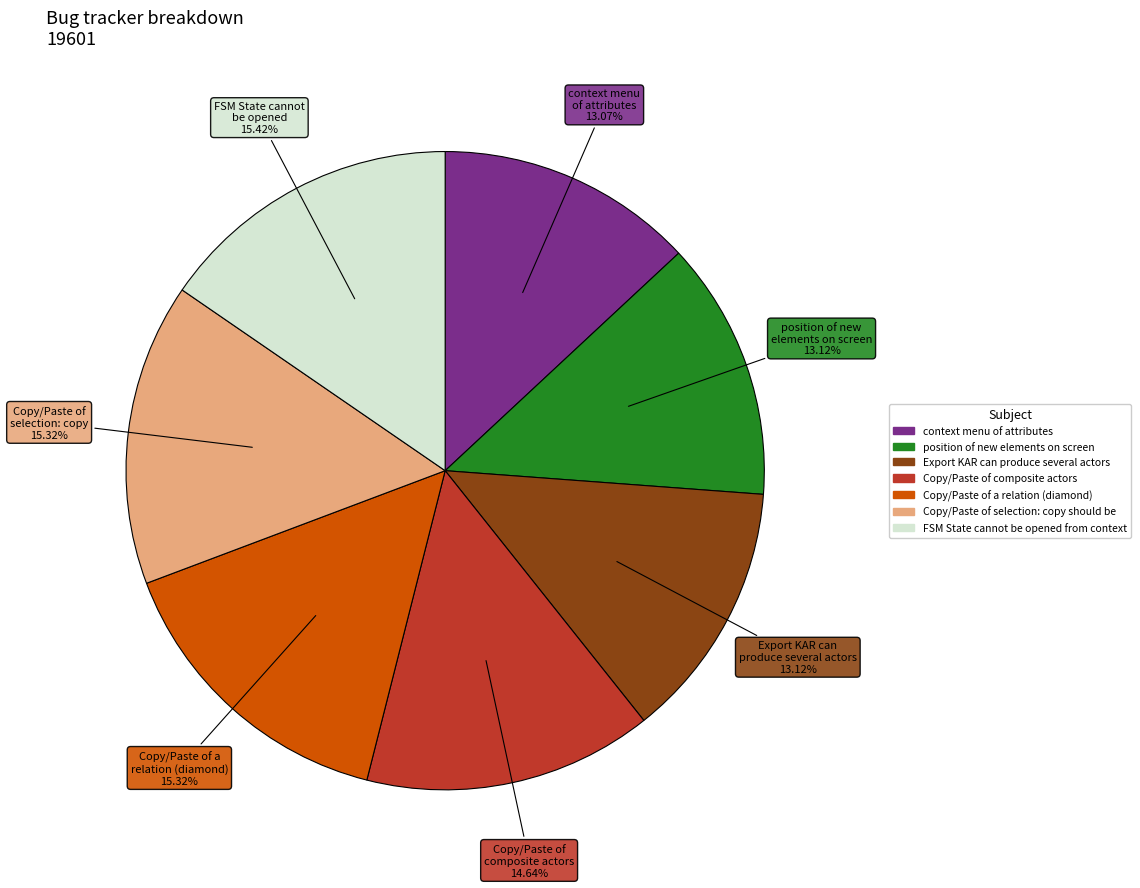

Is there a majority slice in this chart?

No